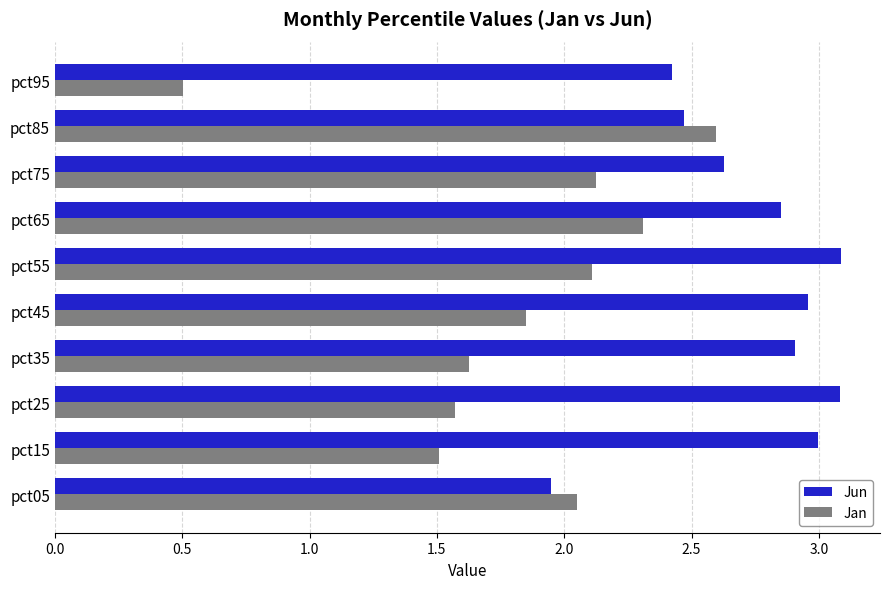

What is the highest value of the Jun series?

3.1